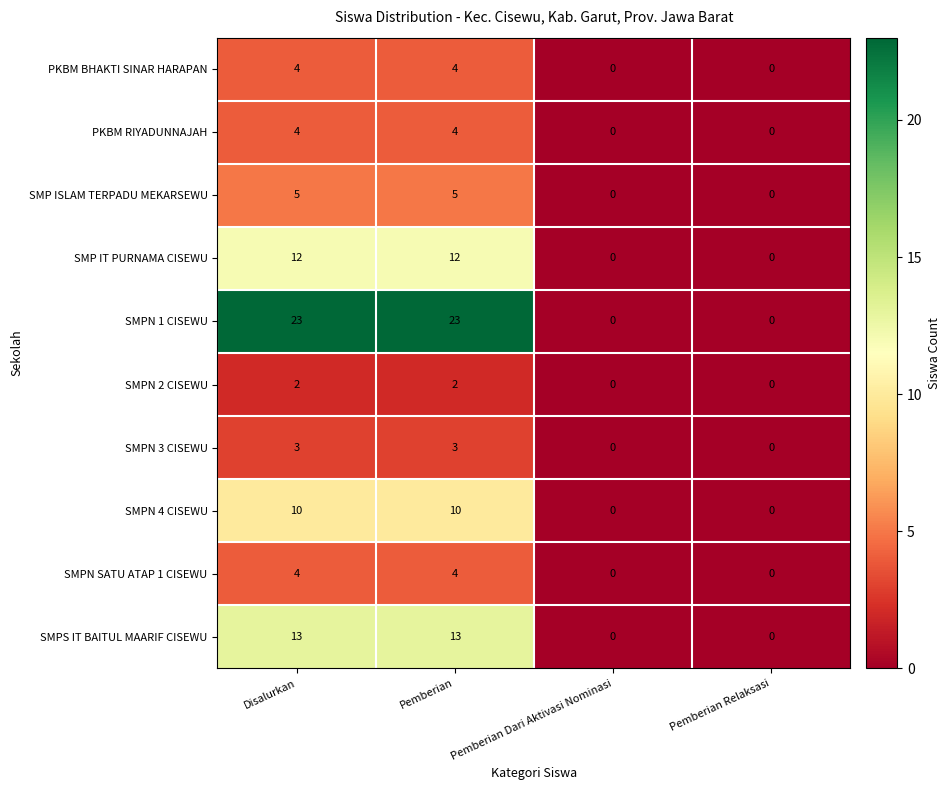

What is the total value across all series at Disalurkan?

80